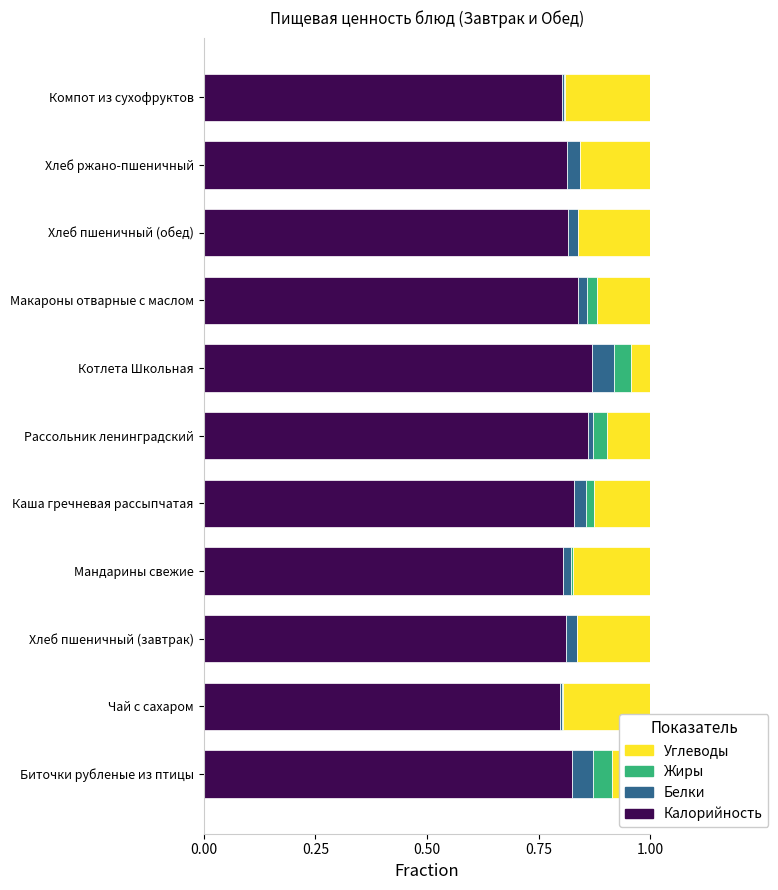

What is the total value across all series at Хлеб ржано-пшеничный?

1.0